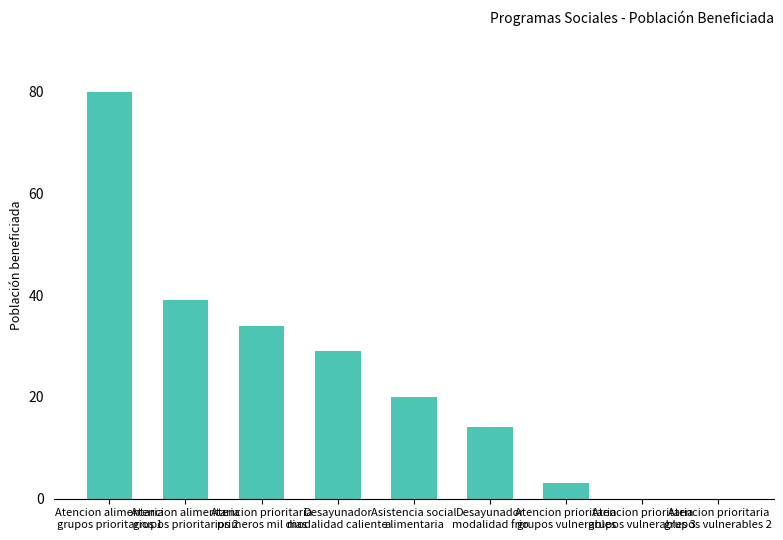

Reading left to right, extract all data points from this chart.

80	39	34	29	20	14	3	0	0